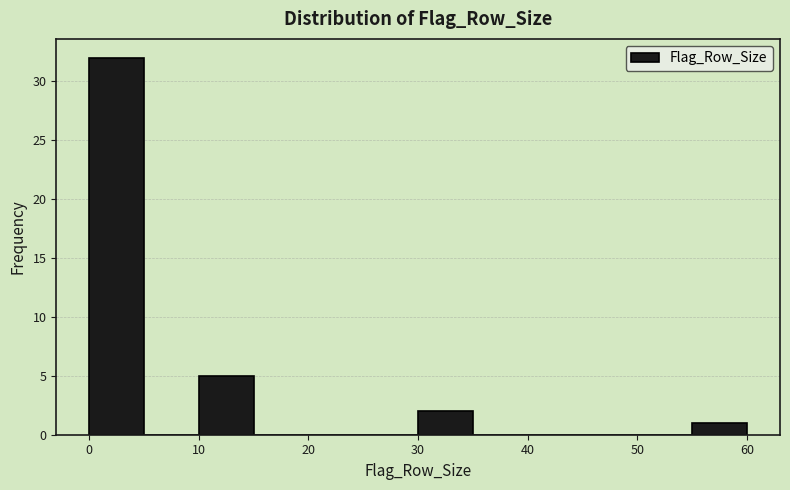

Reading left to right, list every bar in this chart as the range it spans on the x-axis followed by its height. The values are not printed on the chart, so give them approximately, as read against the axis.

0 to 5: 32
5 to 10: 0
10 to 15: 5
15 to 20: 0
20 to 25: 0
25 to 30: 0
30 to 35: 2
35 to 40: 0
40 to 45: 0
45 to 50: 0
50 to 55: 0
55 to 60: 1